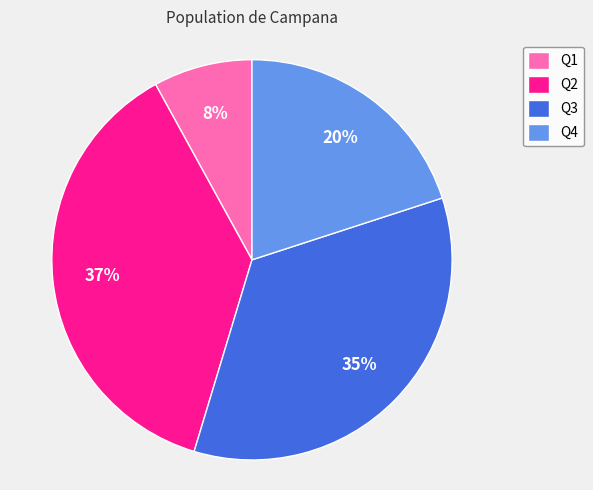

Do Q4 and Q2 together represent more than half of the pie?

Yes